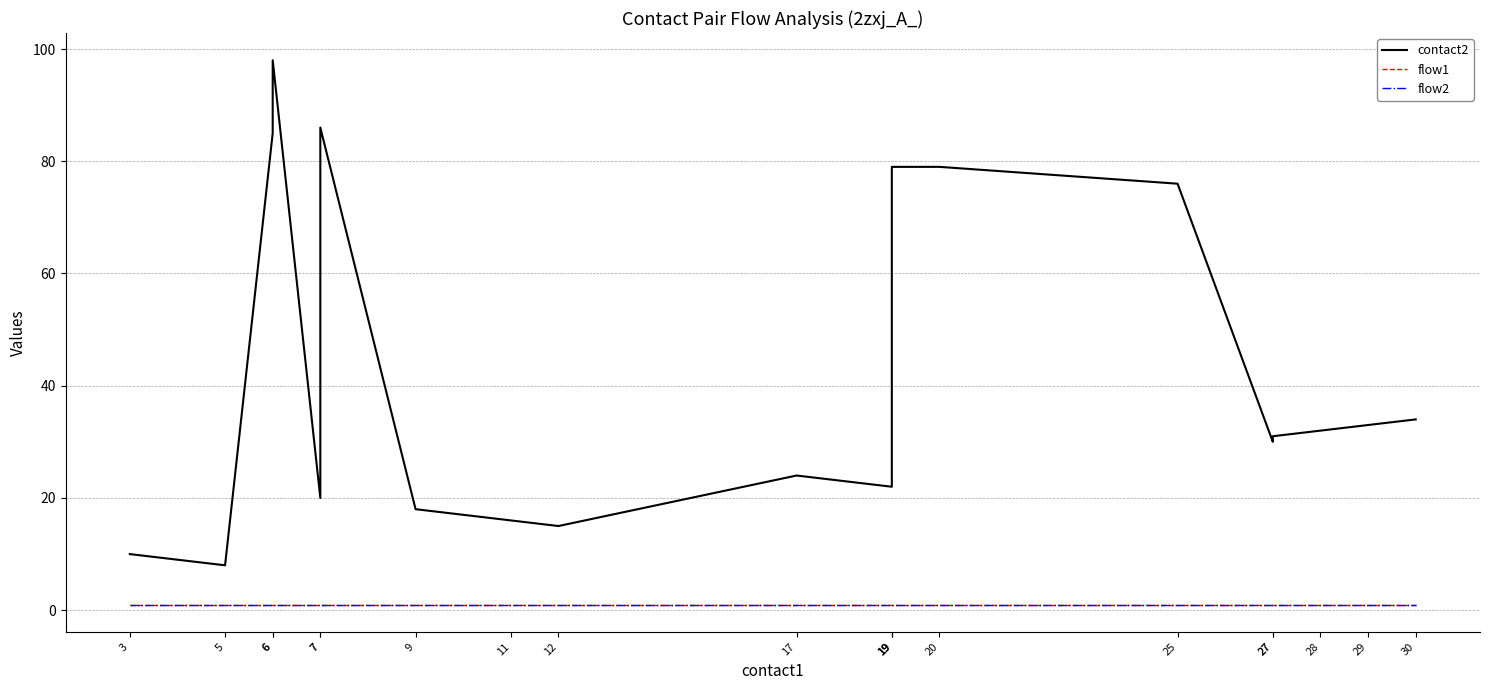

True or false: flow2 has more than 0 interior local peaks.

False